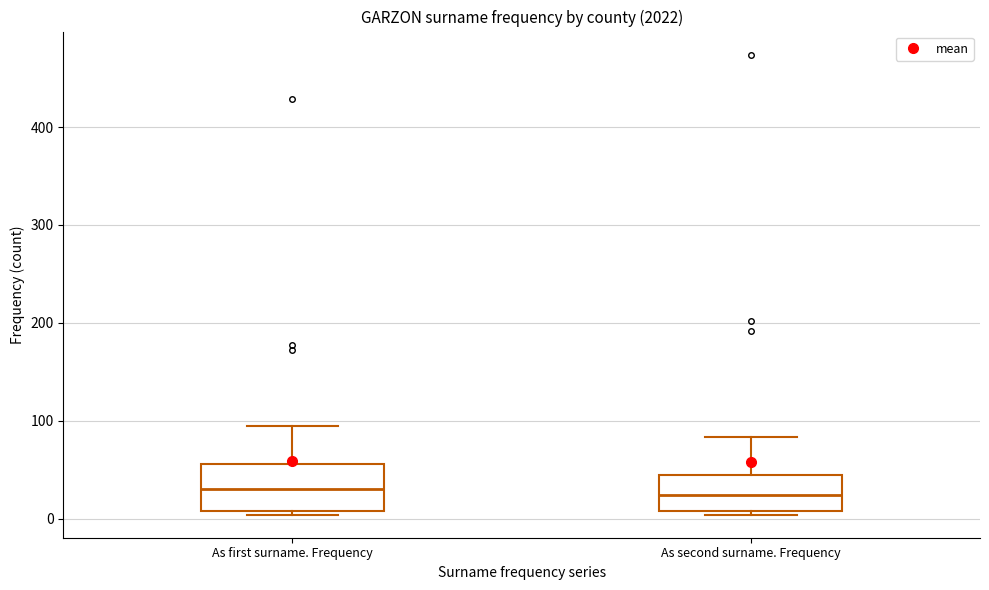

Reading left to right, transcribe this box plot: for each box, give where its median line is, the range the box spans, and where its two whiskers end, as read against the y-axis. The values are not printed on the chart, so give them approximately, as read against the axis.

As first surname. Frequency: median 30, box 10 to 60, whiskers 0 to 100
As second surname. Frequency: median 20, box 10 to 40, whiskers 0 to 80